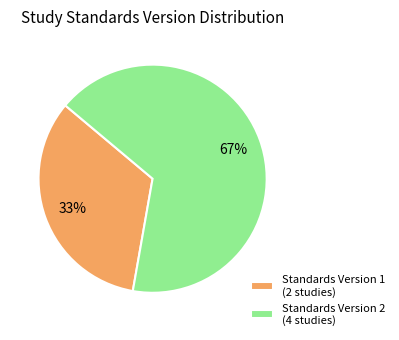

To the nearest percent, what portion does Standards Version 2 (4 studies) represent?

67%